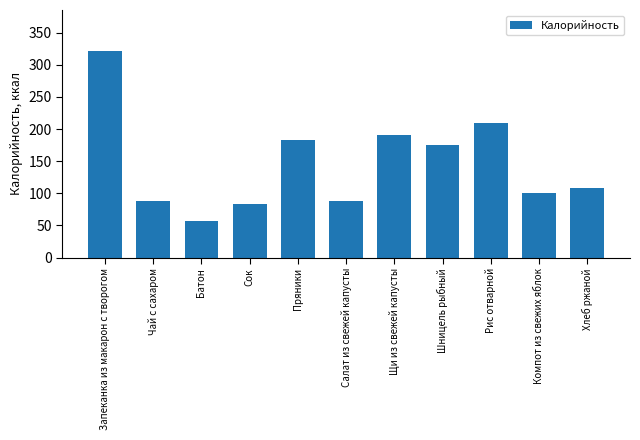

How many bars are there in total?

11